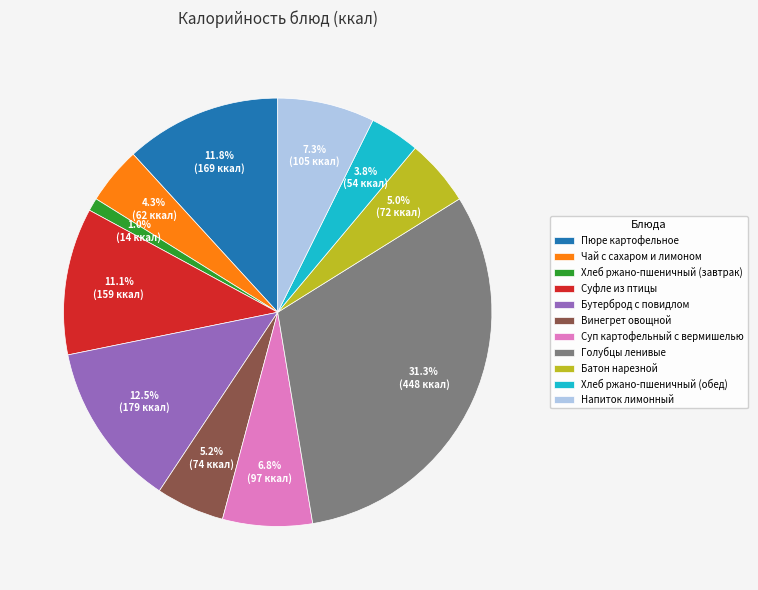

How many segments does this pie chart have?

11